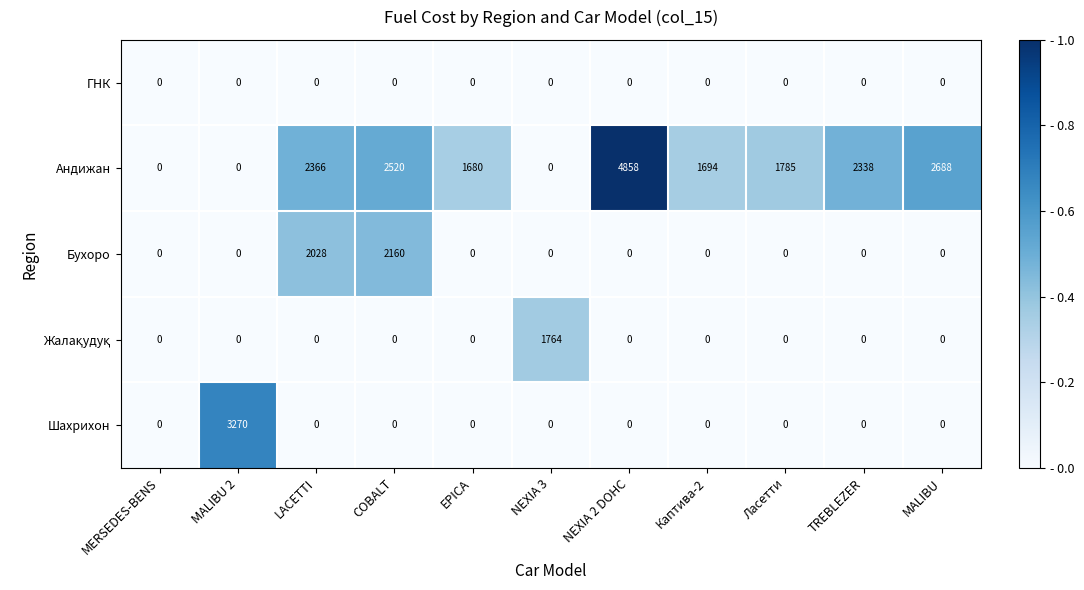

What is the spread (max minus min) of values at Ласетти?

1785